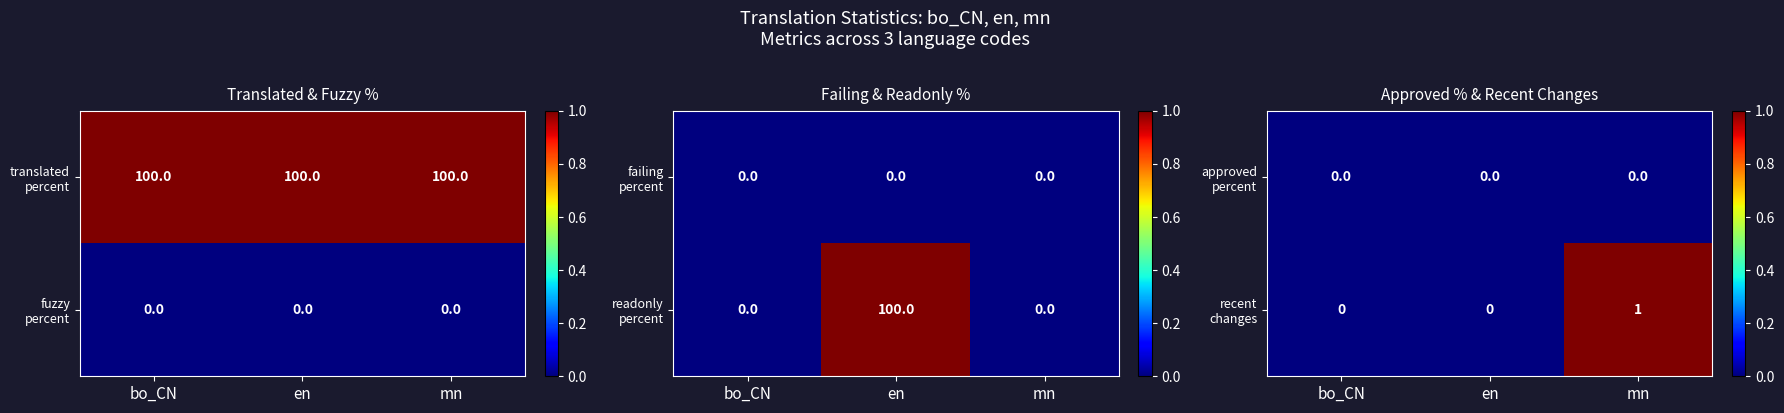

The value of recent changes at mn is 2. True or false?

False